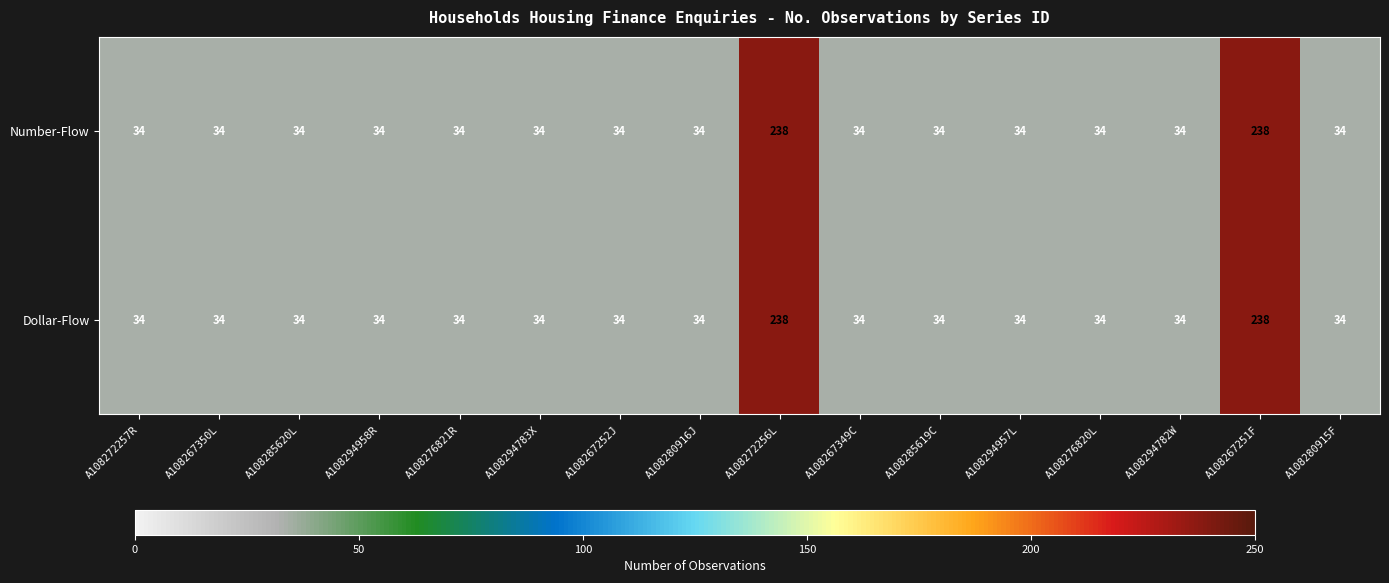

What is the total value across all series at A108272257R?

68